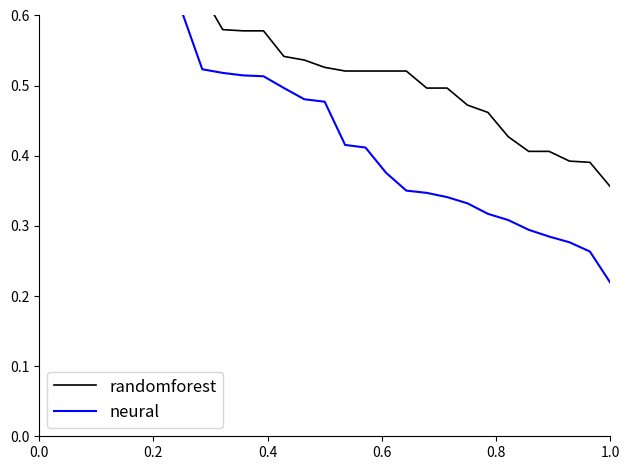

Is the value of neural at 18 greater than the value of randomforest at 19?

No